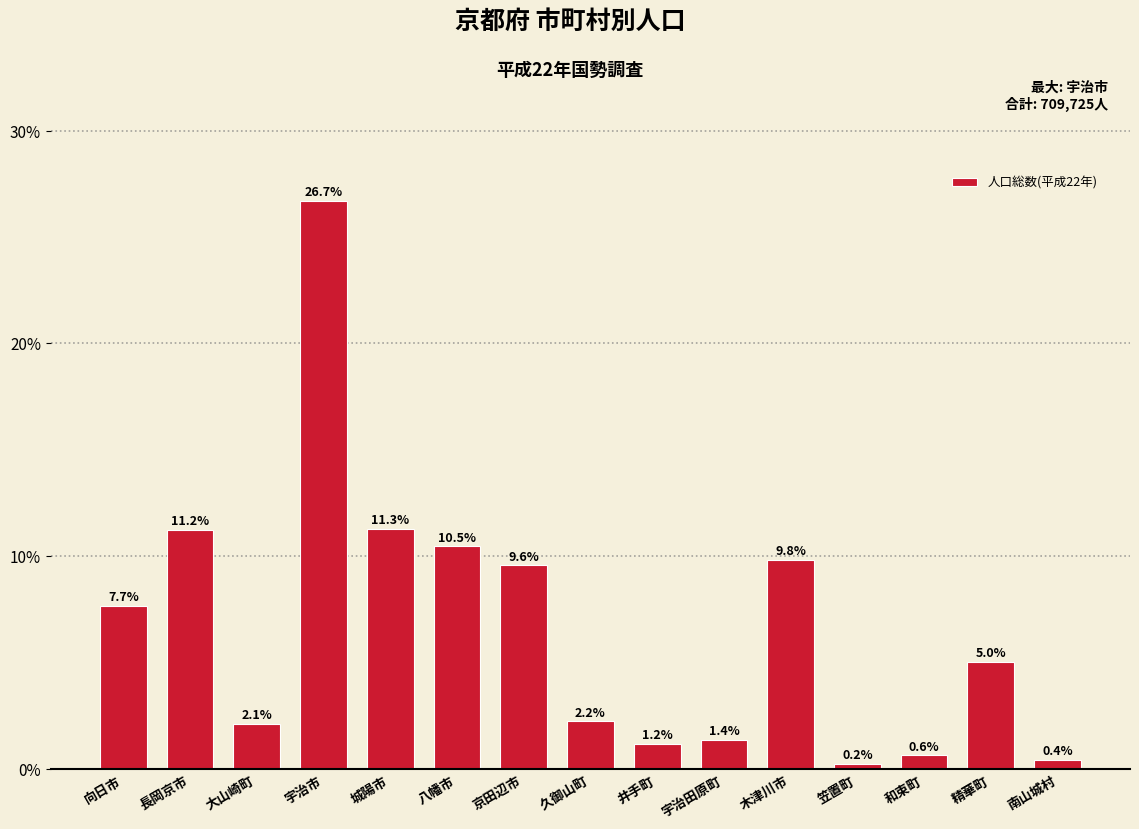

Are the bars horizontal?

No